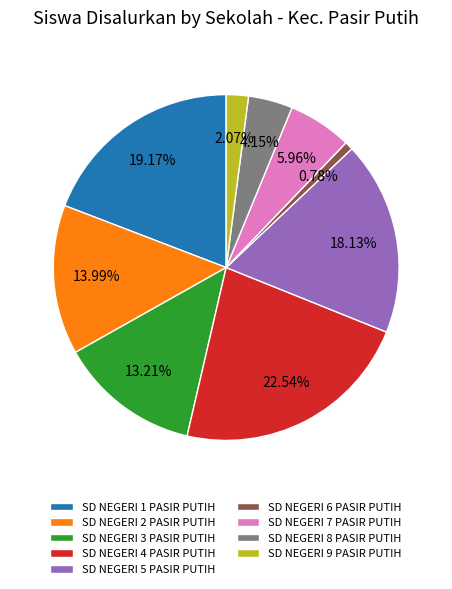

Approximately how many times larger is the value at SD NEGERI 3 PASIR PUTIH compared to SD NEGERI 5 PASIR PUTIH?

0.7